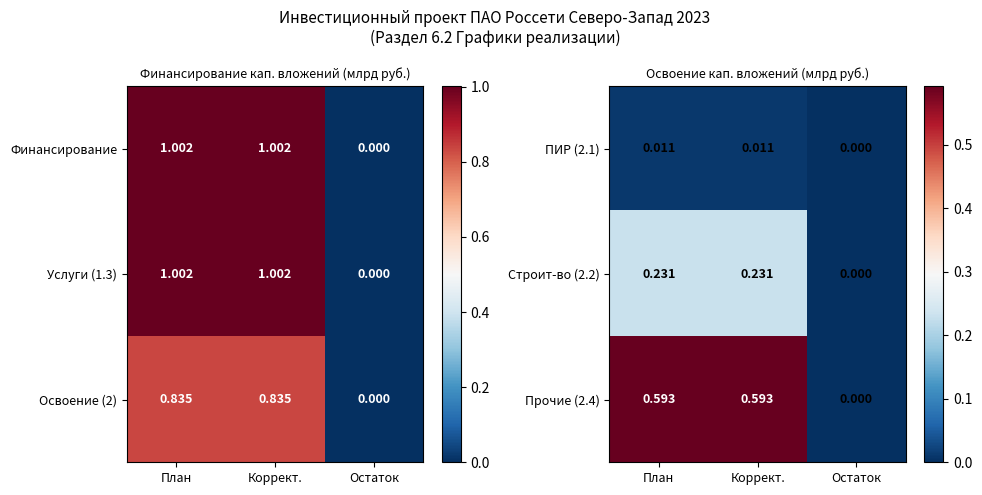

How many data points does each series have?

3